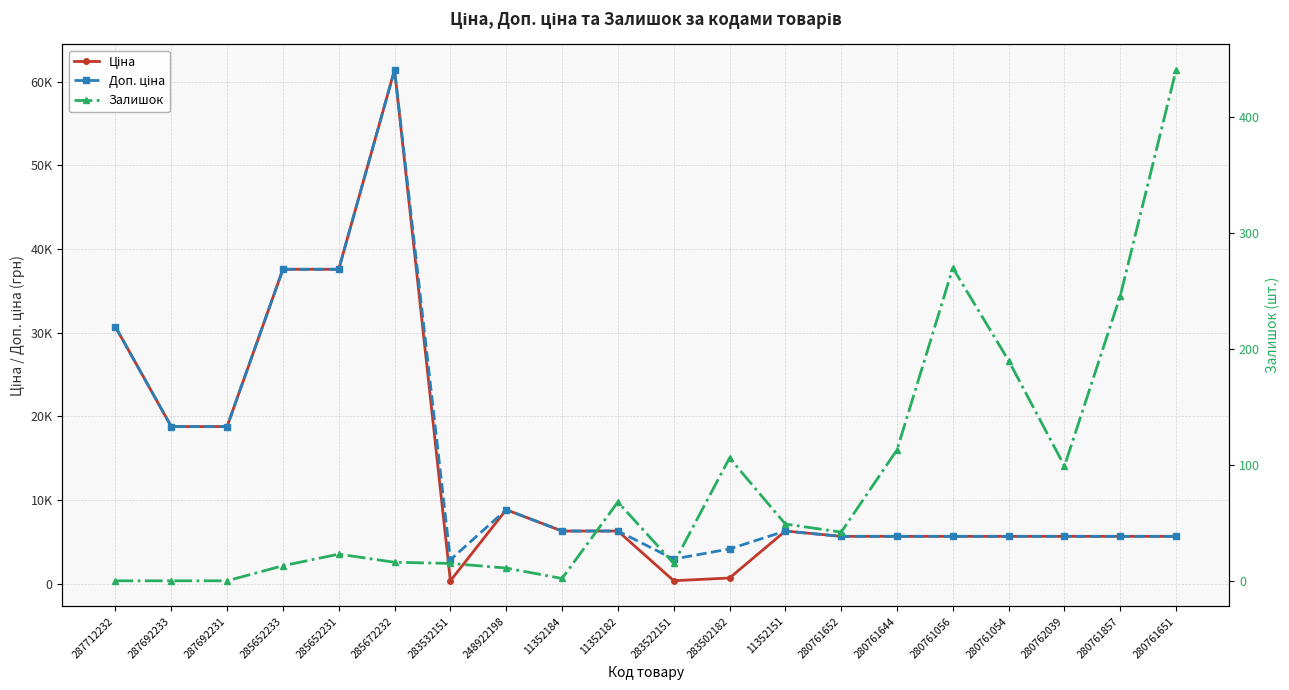

Reading left to right, list all the values displayed in this chart.

Ціна: 287712232=30717.1	287692233=18796.8	287692231=18796.8	285652233=37593.6	285652231=37593.6	285672232=61434.3	283532151=359.9	248922198=8856.7	11352184=6308.8	11352182=6308.8	283522151=369.5	283502182=694.3	11352151=6308.8	280761652=5673.8	280761644=5673.8	280761056=5673.8	280761054=5673.8	280762039=5673.8	280761857=5673.8	280761651=5673.8
Доп. ціна: 287712232=30717.1	287692233=18796.8	287692231=18796.8	285652233=37593.6	285652231=37593.6	285672232=61434.3	283532151=2878.8	248922198=8856.7	11352184=6308.8	11352182=6308.8	283522151=2955.8	283502182=4165.6	11352151=6308.8	280761652=5673.8	280761644=5673.8	280761056=5673.8	280761054=5673.8	280762039=5673.8	280761857=5673.8	280761651=5673.8
Залишок: 287712232=0.0	287692233=0.0	287692231=0.0	285652233=13.0	285652231=23.0	285672232=16.0	283532151=15.0	248922198=11.0	11352184=2.0	11352182=68.0	283522151=15.0	283502182=106.0	11352151=49.0	280761652=42.0	280761644=113.0	280761056=270.0	280761054=190.0	280762039=99.0	280761857=246.0	280761651=441.0